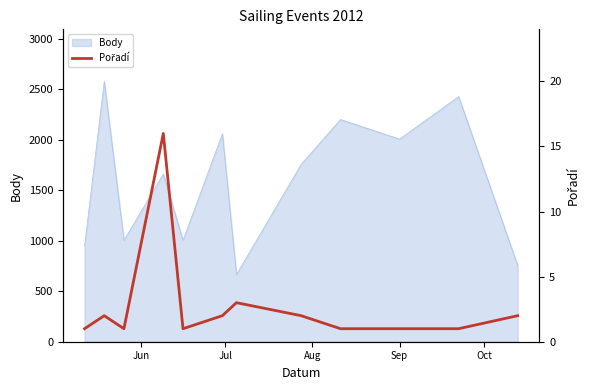

What is the maximum value for Body?

2580